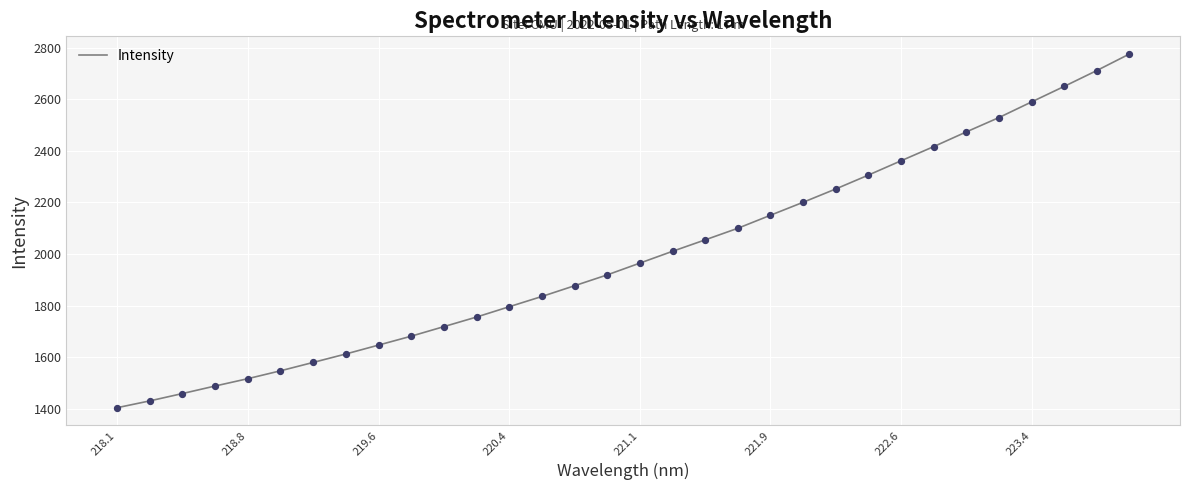

What is the smallest value displayed?

1404.3